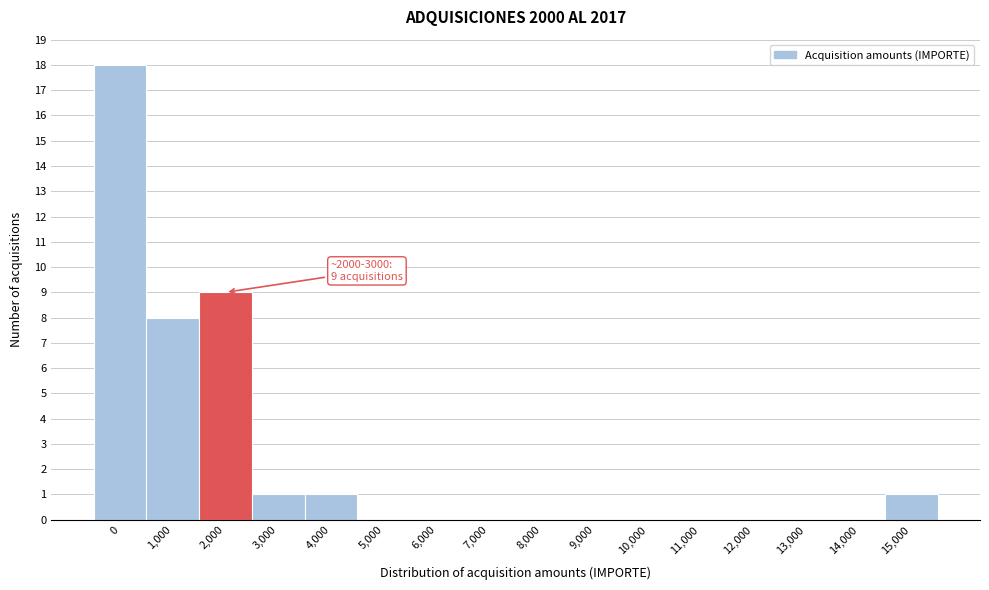

Reading left to right, what are all the values shown in this chart?

0=18	1,000=8	2,000=9	3,000=1	4,000=1	5,000=0	6,000=0	7,000=0	8,000=0	9,000=0	10,000=0	11,000=0	12,000=0	13,000=0	14,000=0	15,000=1